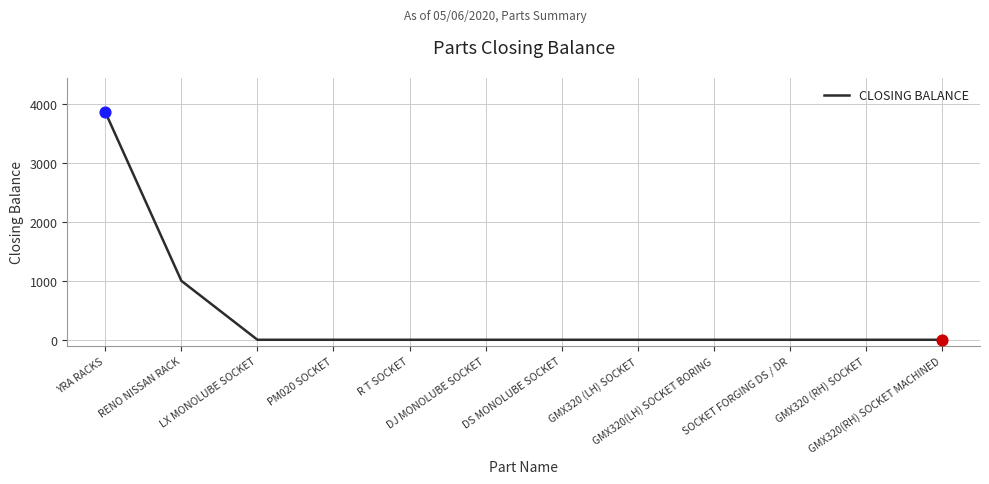

Between RENO NISSAN RACK and PM020 SOCKET, which is larger?

RENO NISSAN RACK